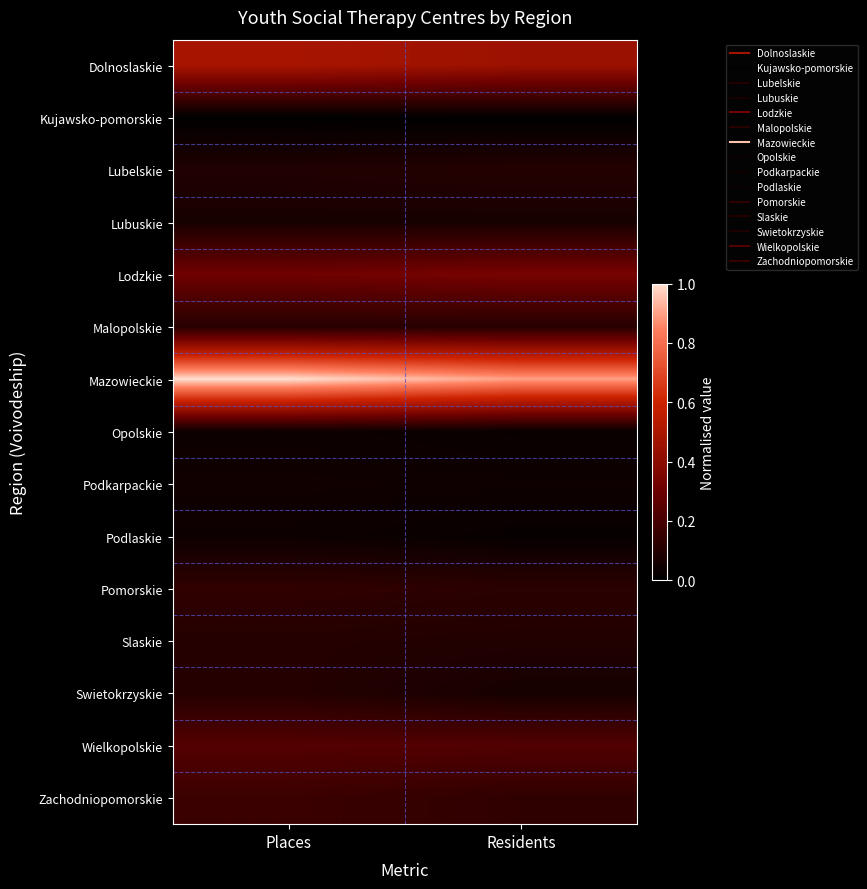

Which series has the largest total across all categories?

Mazowieckie